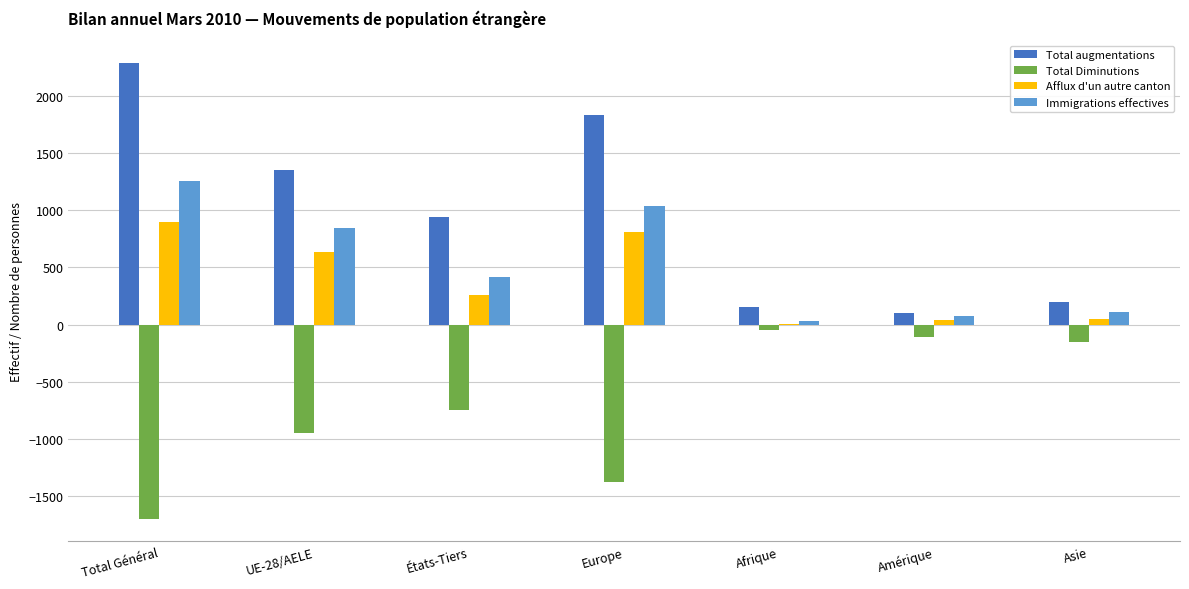

True or false: Total Diminutions has a value of -107 at Amérique.

True